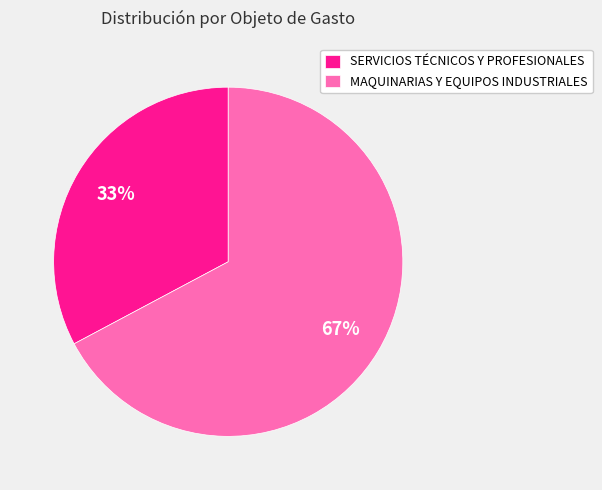

To the nearest percent, what percentage of the pie is SERVICIOS TÉCNICOS Y PROFESIONALES?

33%